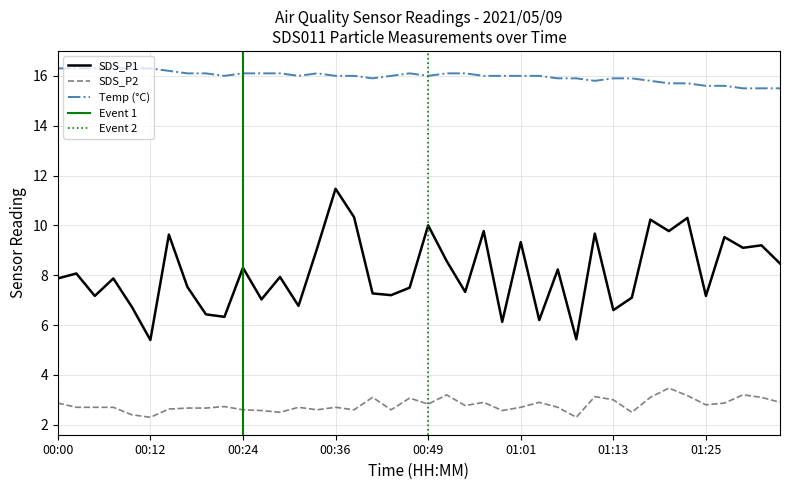

What is the sum of all SDS_P1 values?

324.0